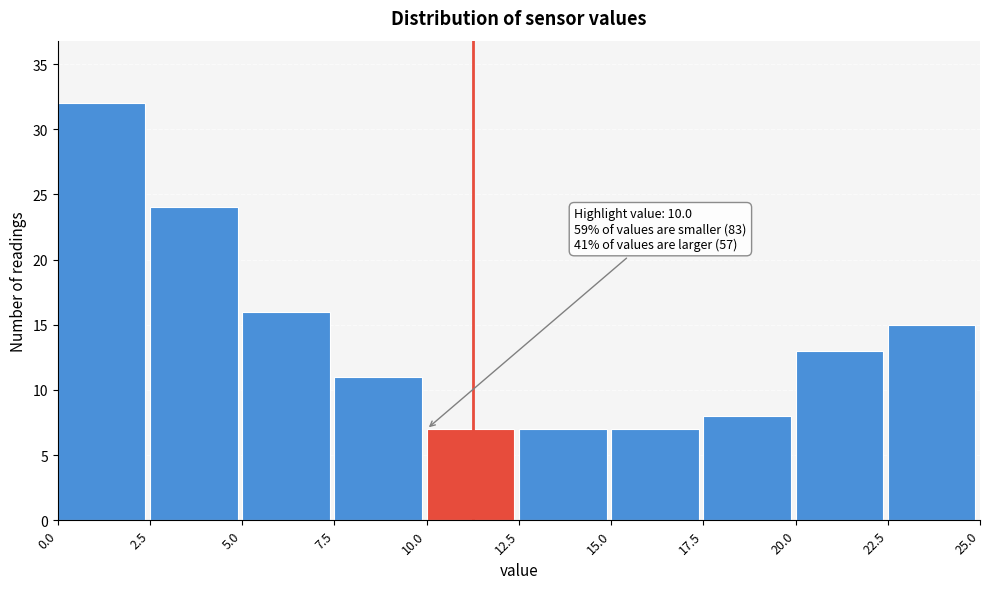

Over which range of the x-axis is the bar tallest?

0.0 to 2.5